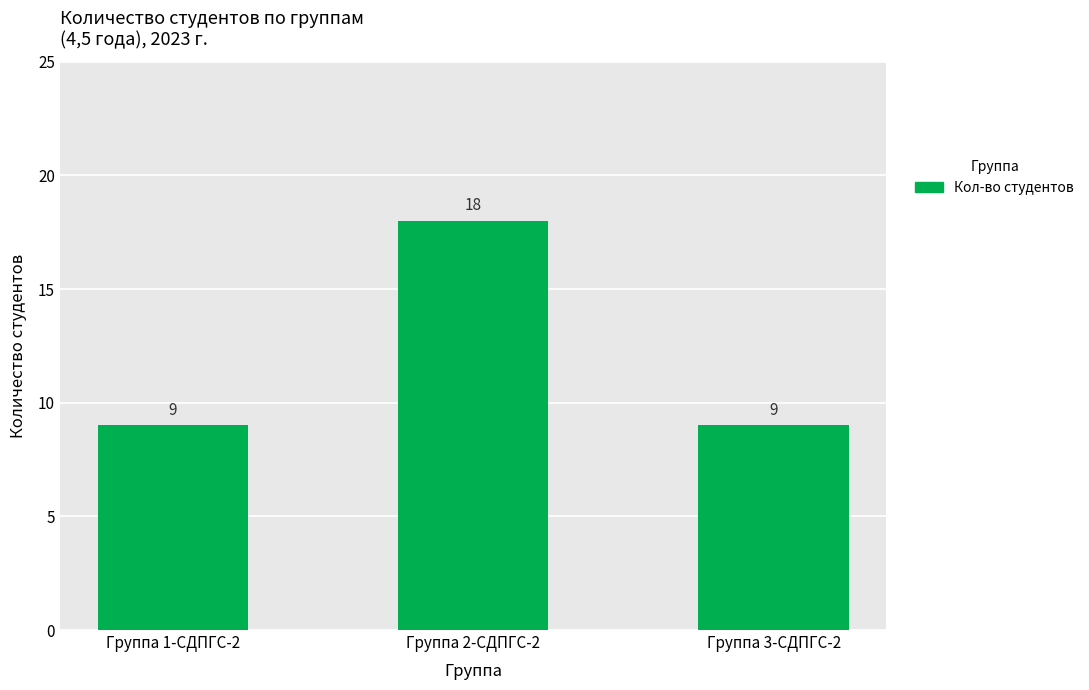

Are the bars horizontal?

No